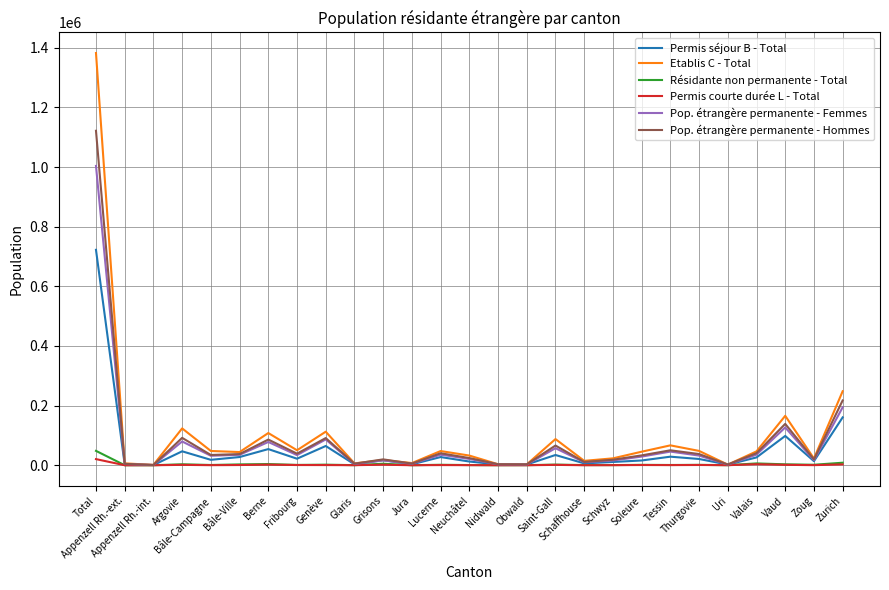

At how many categories does at least one series exceed 1271070?

1